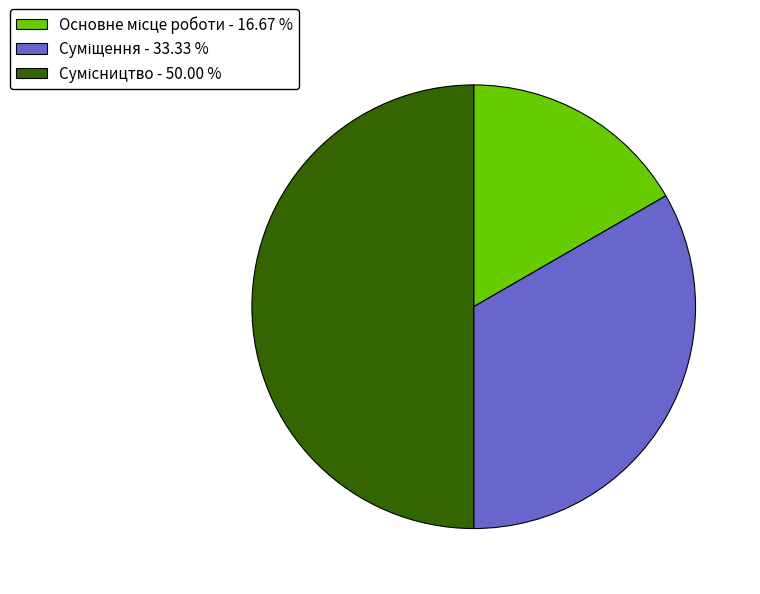

Is there a majority slice in this chart?

No